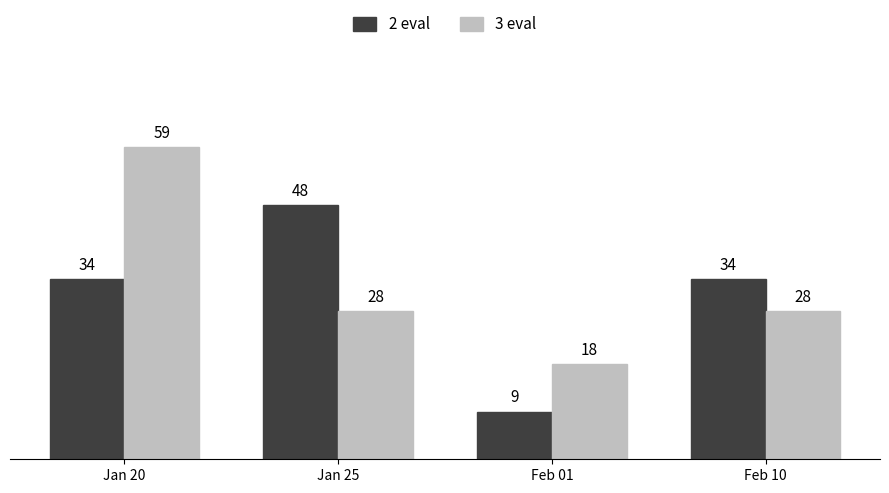

What is the total value across all series at Jan 20?

93